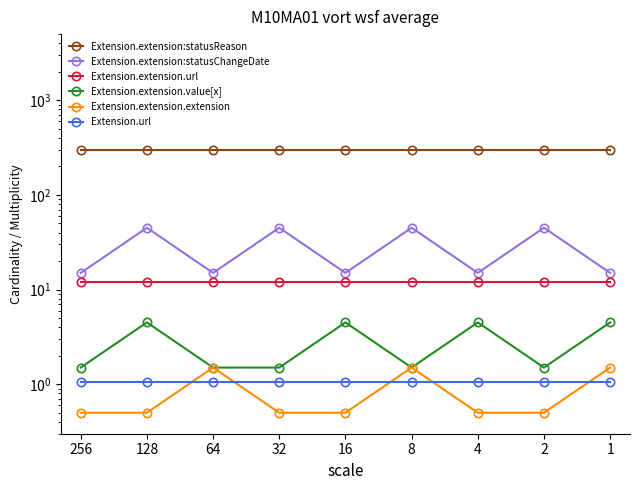

Which series changed the most between 4 and 1?

Extension.extension.extension